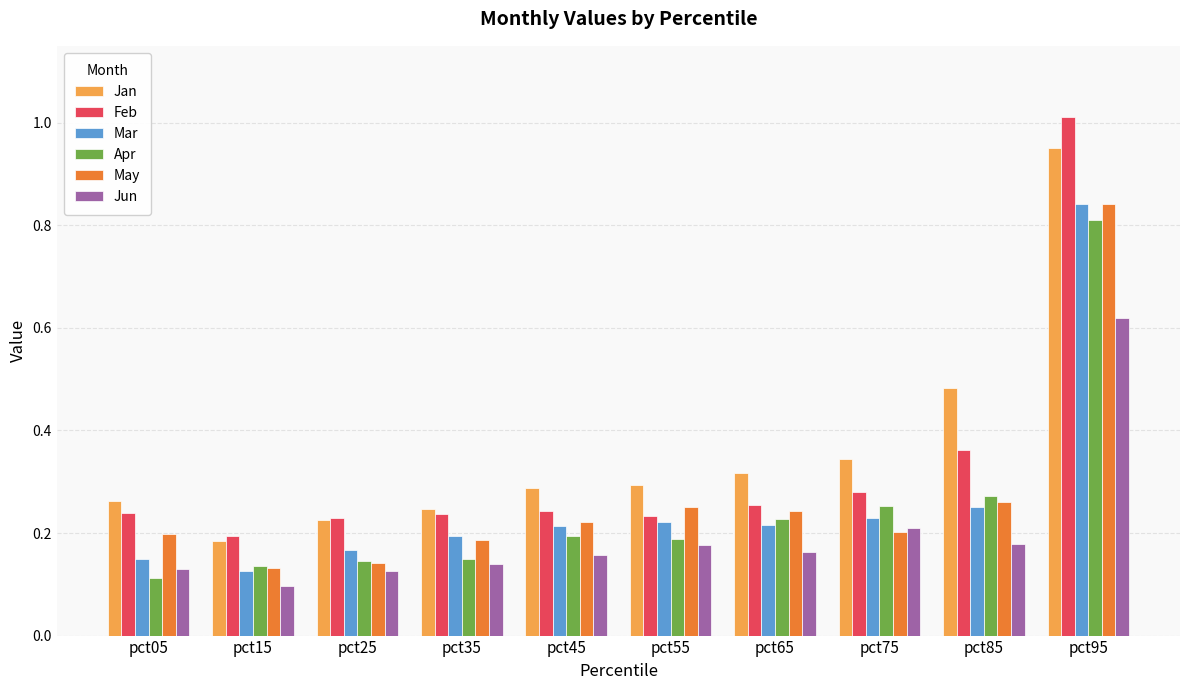

At which label does May reach its peak?

pct95